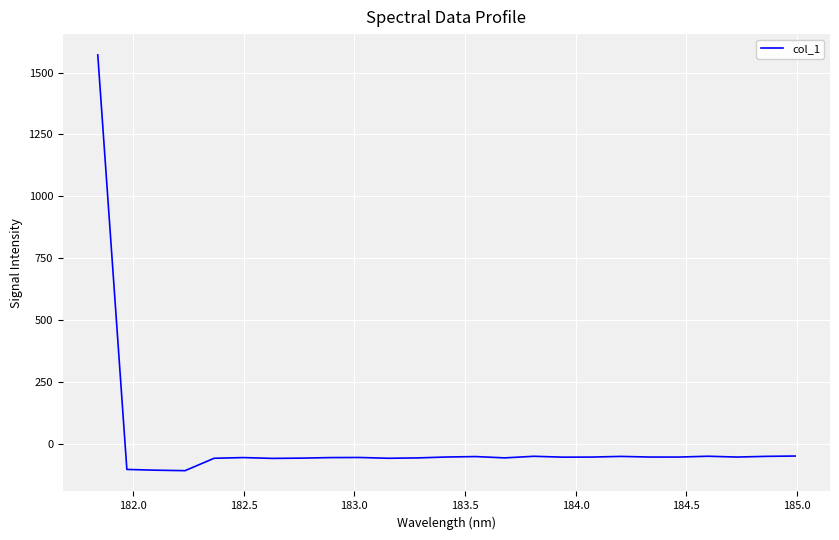

What is the difference between the maximum and minimum values?

1680.4